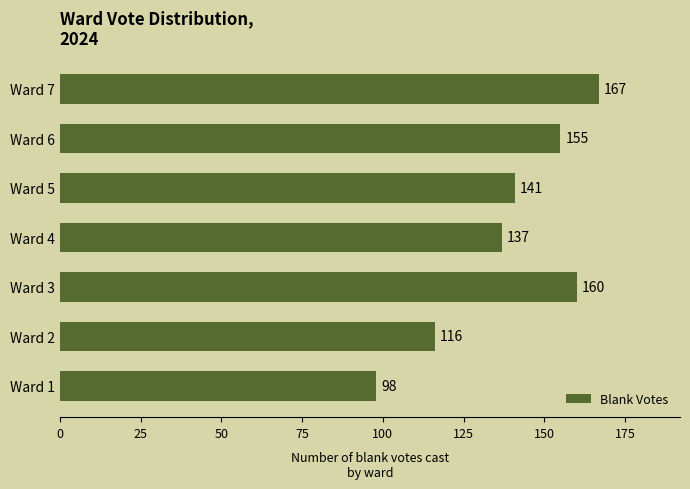

What is the average value?

139